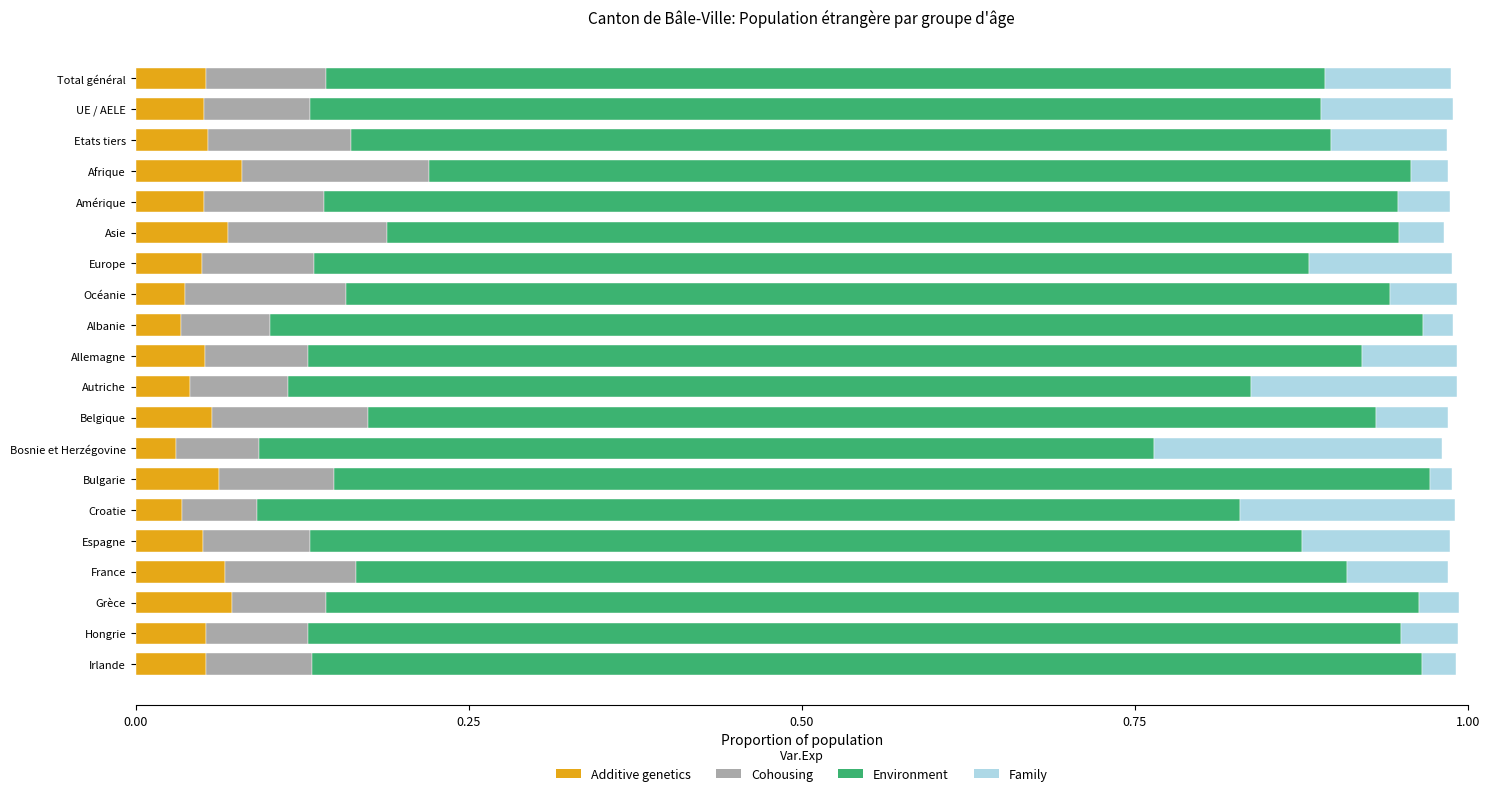

What is the sum of all Additive genetics values?

1.1